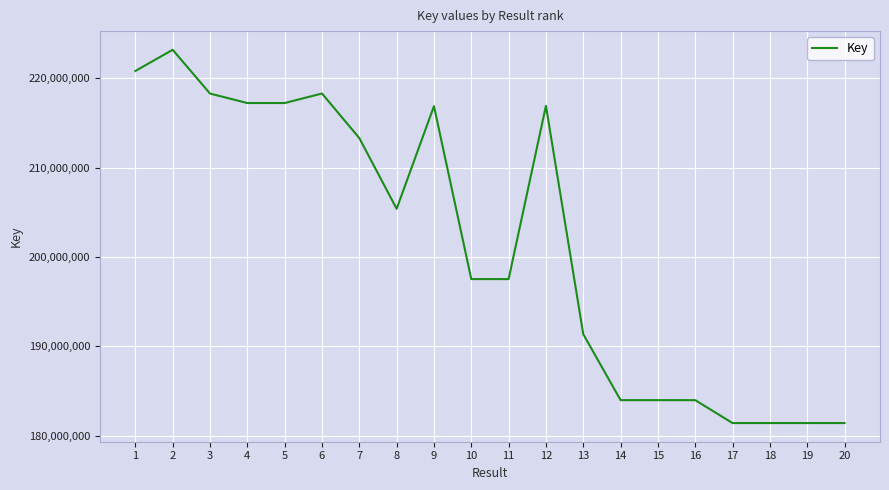

Between 20 and 11, which is larger?

11